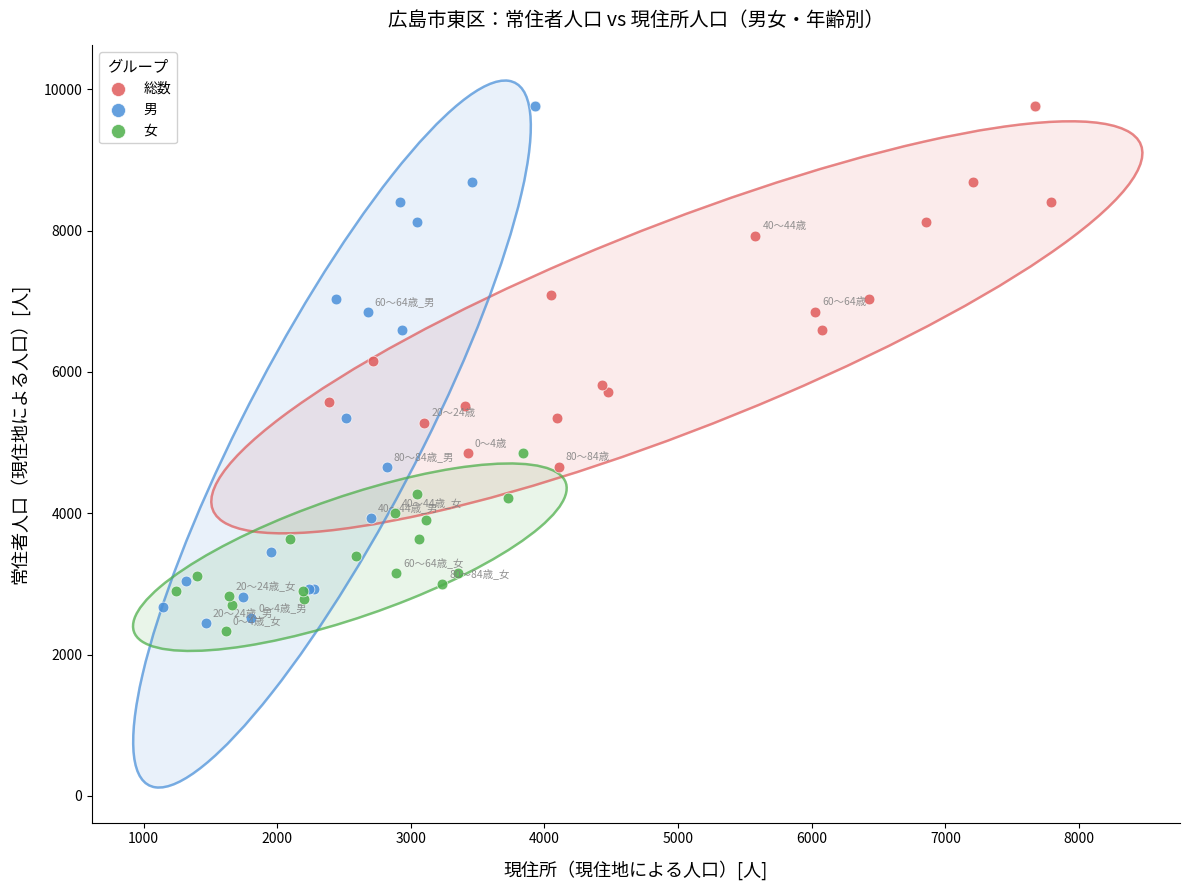

Which series reaches the minimum Y coordinate?

女